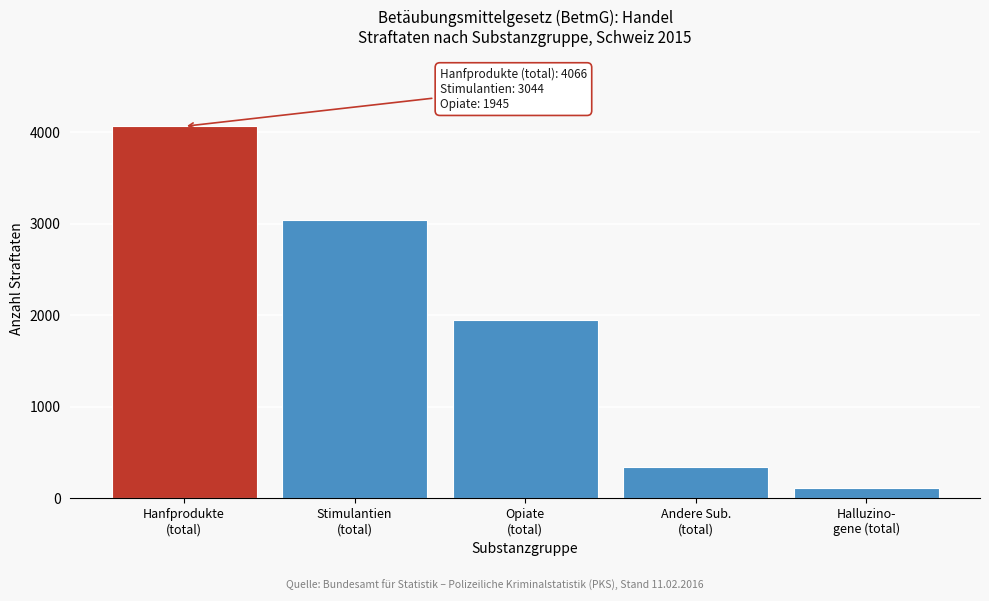

Reading right to left, what are all the values shown in this chart?

110	345	1945	3044	4066